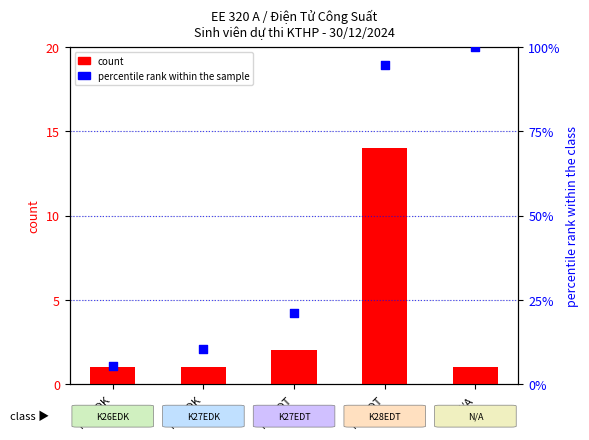

At how many categories does at least one series exceed 8?

4